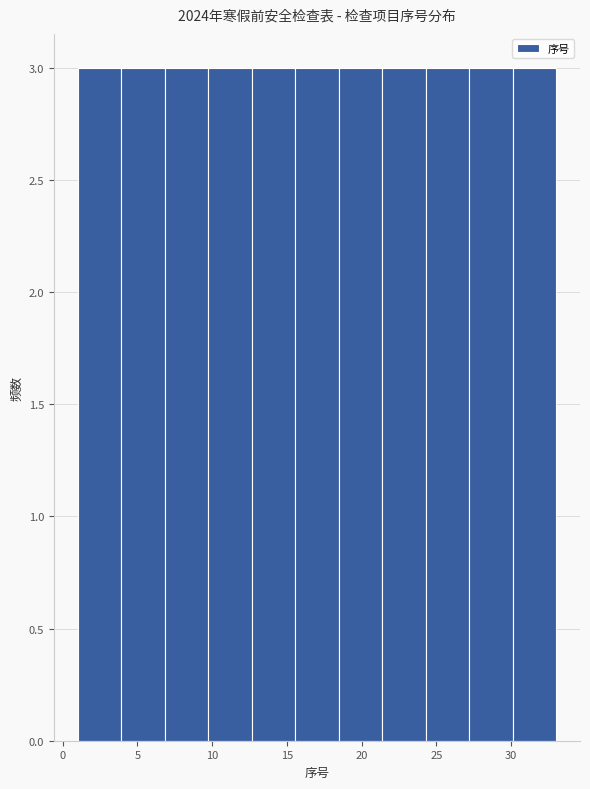

How tall is the bar that spans 12.5 to 15.5 on the x-axis? Neither the bar edges nor the heights are printed on the chart, so give them approximately, as read against the axes.

3